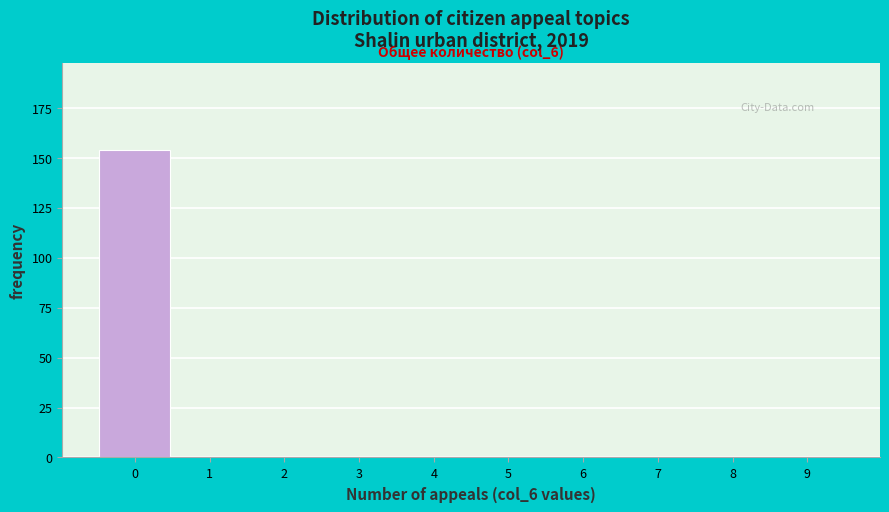

Reading left to right, transcribe all the data shown in this chart.

0=154	1=0	2=0	3=0	4=0	5=0	6=0	7=0	8=0	9=0